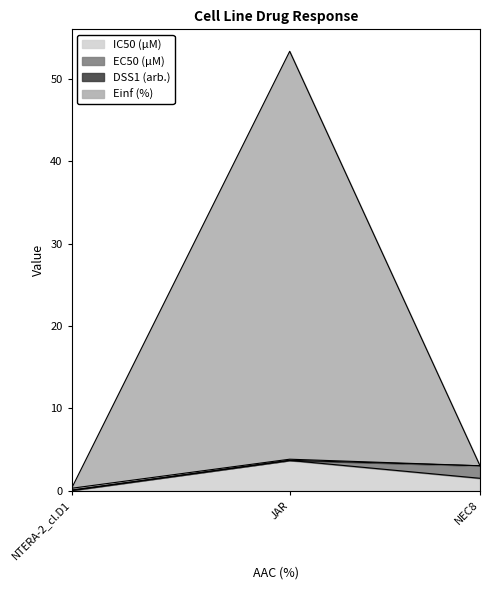

At which category is the sum across all series the highest?

JAR